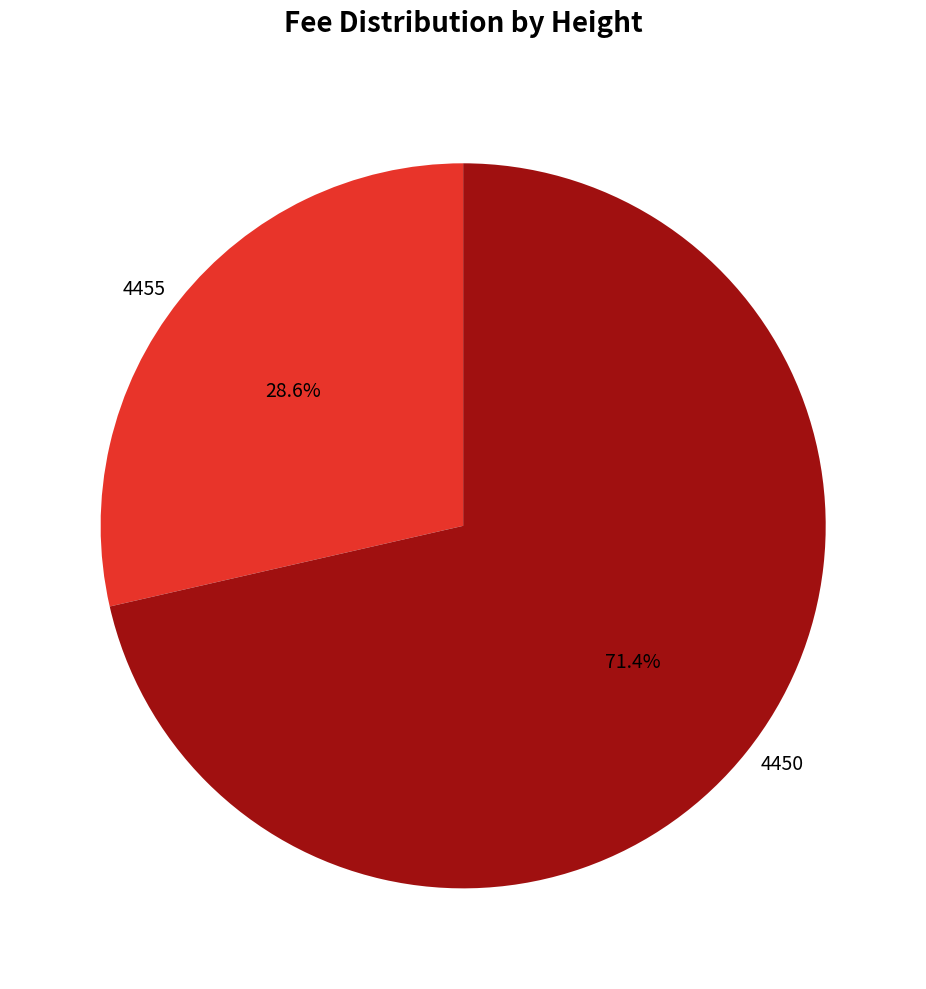

How many slices are in this pie chart?

2